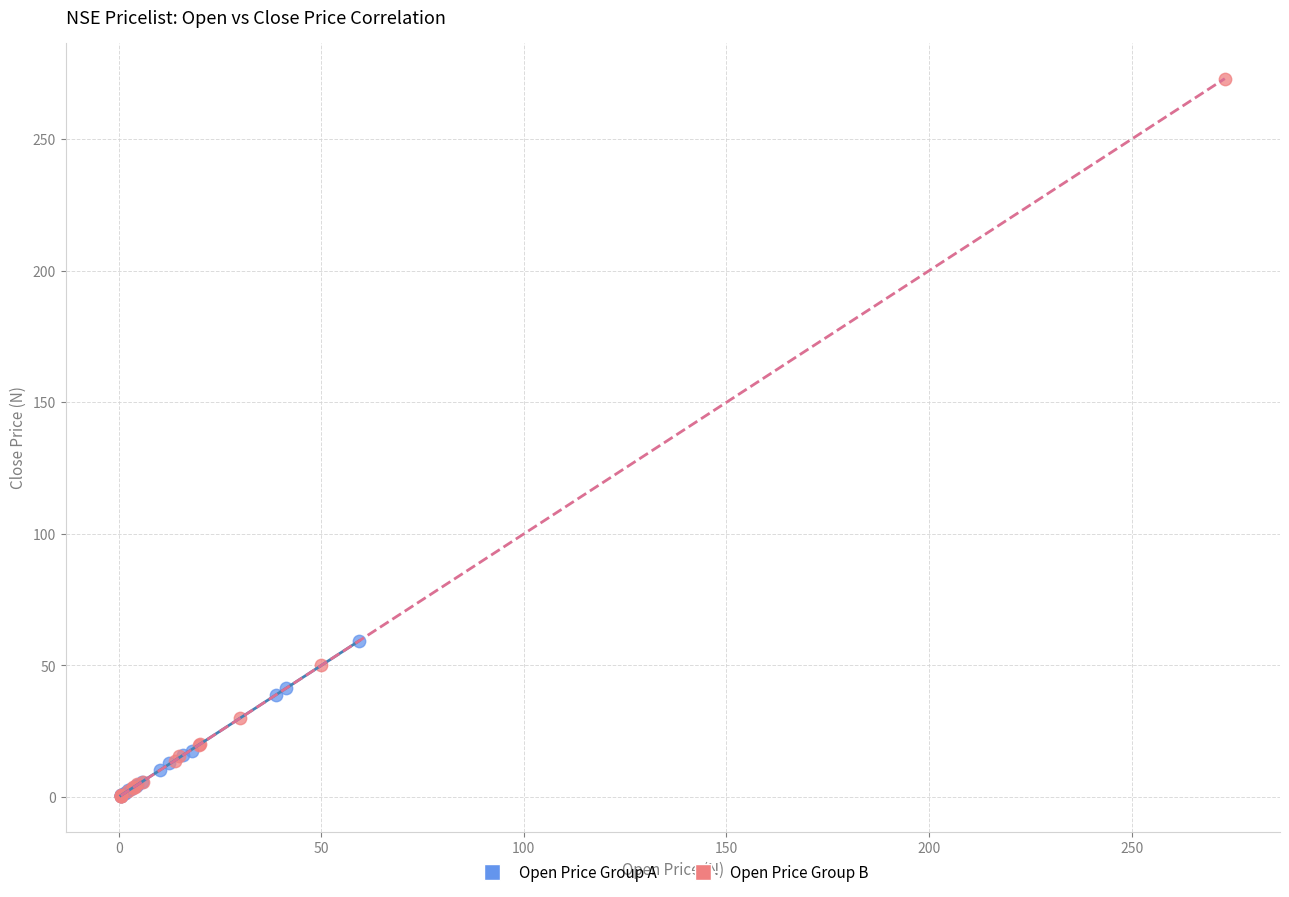

Which series has the largest Y range (max minus min)?

Open Price Group B